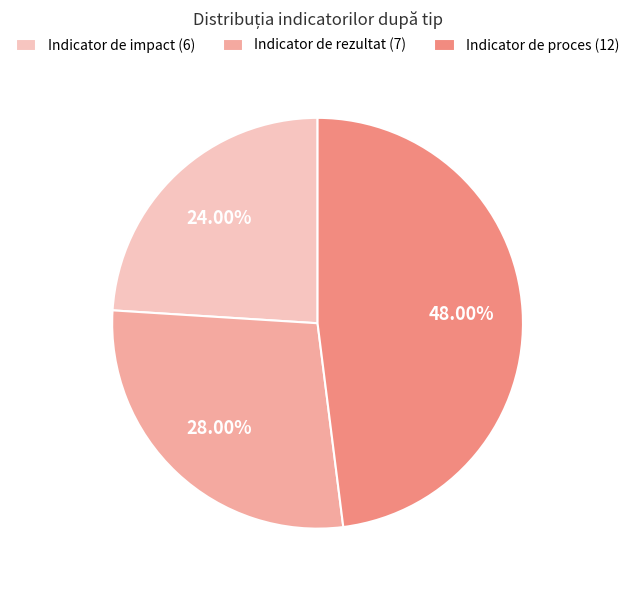

What percentage is the Indicator de rezultat slice, to the nearest percent?

28%